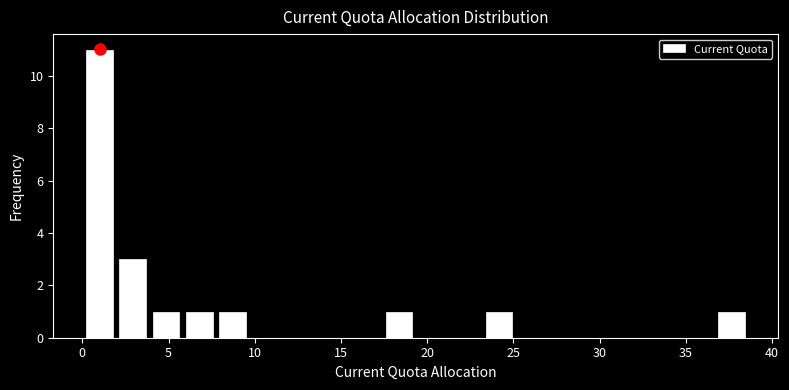

Around what value on the x-axis is the tallest bar? Give the approximate position of its centre, as read against the axis.

1.0